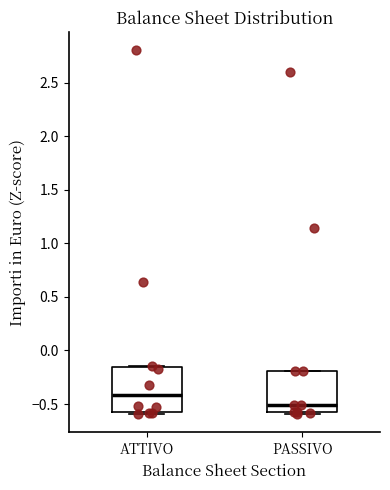

Which box's median line is the highest?

ATTIVO